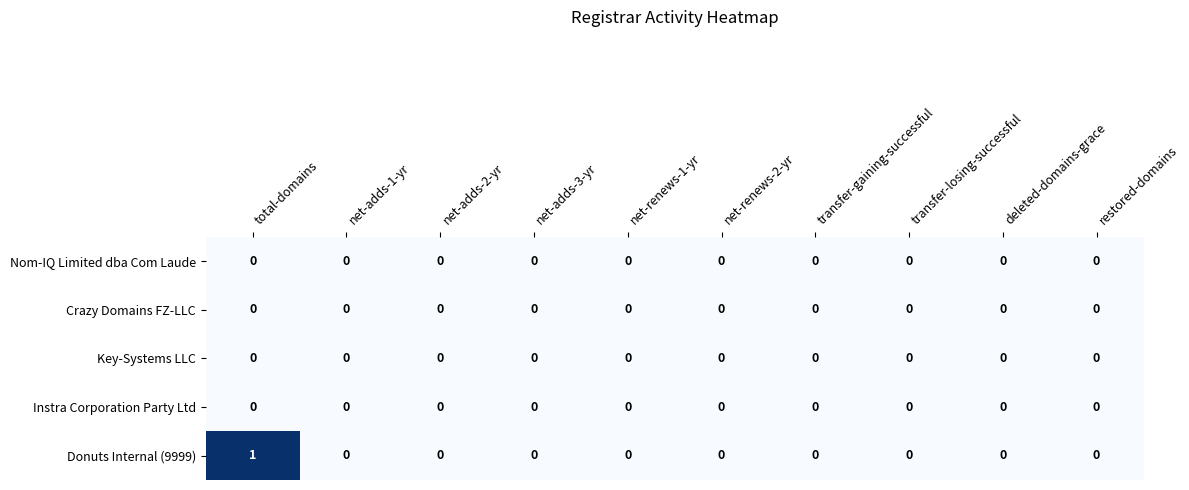

The Donuts Internal (9999) series shows 1 at net-adds-2-yr. True or false?

False